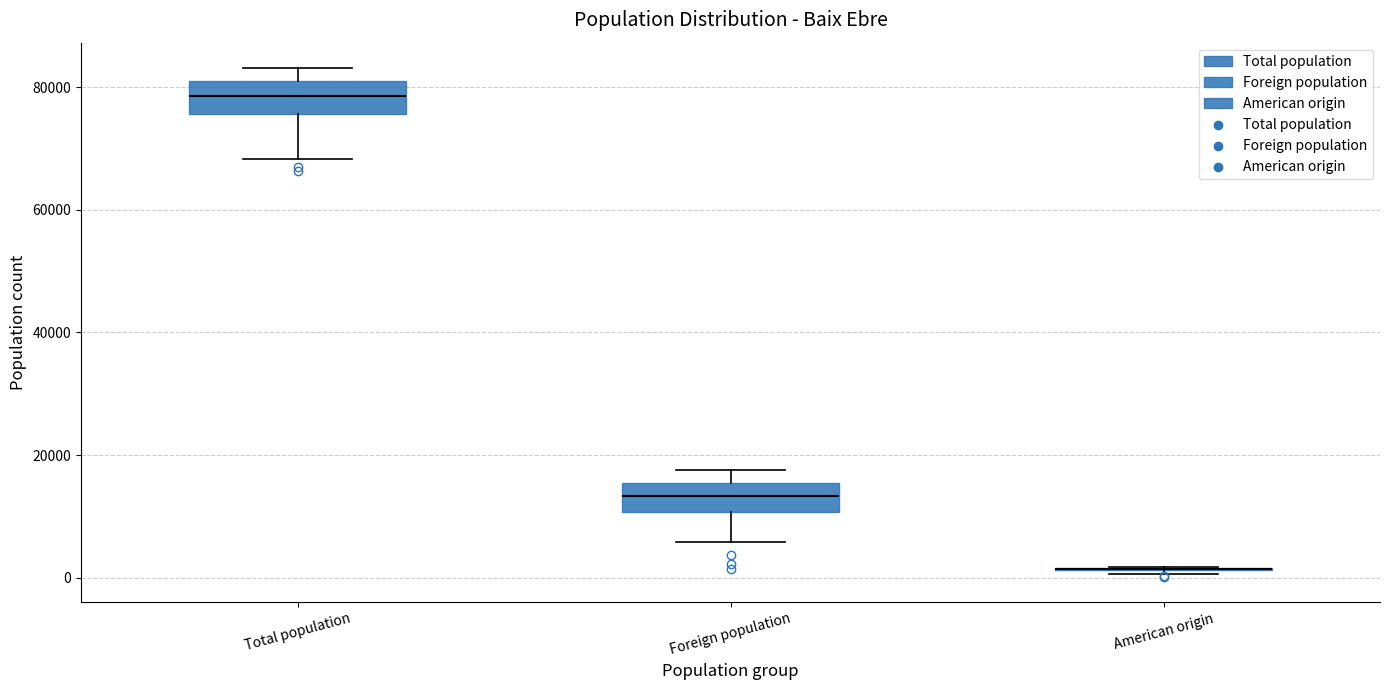

Reading left to right, transcribe this box plot: for each box, give where its median line is, the range the box spans, and where its two whiskers end, as read against the y-axis. The values are not printed on the chart, so give them approximately, as read against the axis.

Total population: median 78000, box 76000 to 80000, whiskers 68000 to 84000
Foreign population: median 14000, box 10000 to 16000, whiskers 6000 to 18000
American origin: box collapsed to a line at 2000, whiskers 0 to 2000